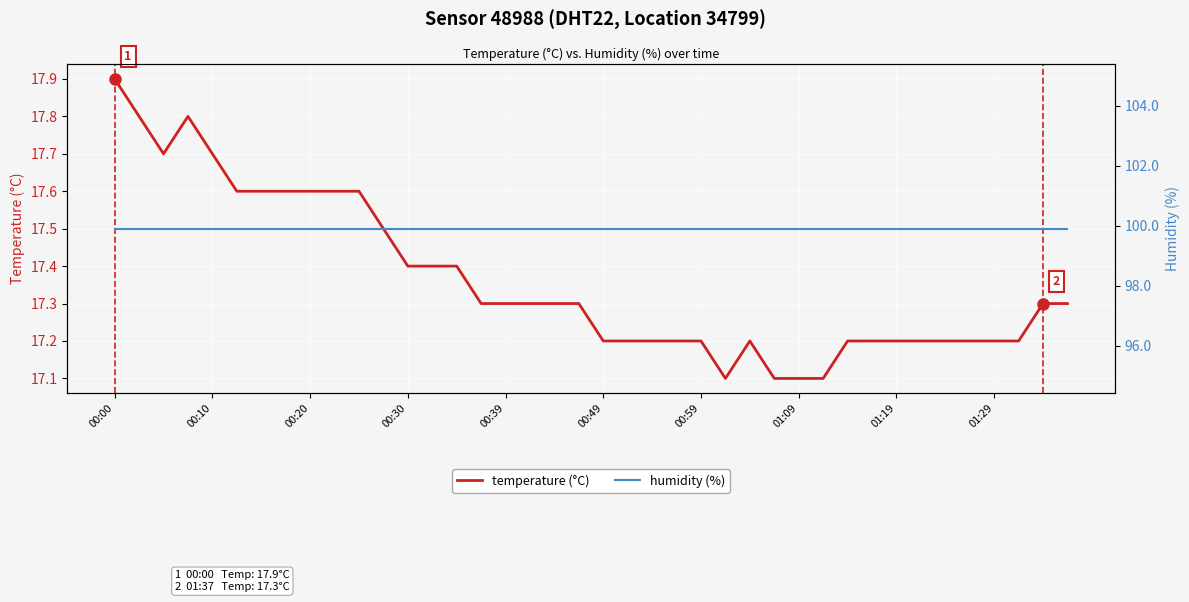

Does the chart display data point markers on the line(s)?

No